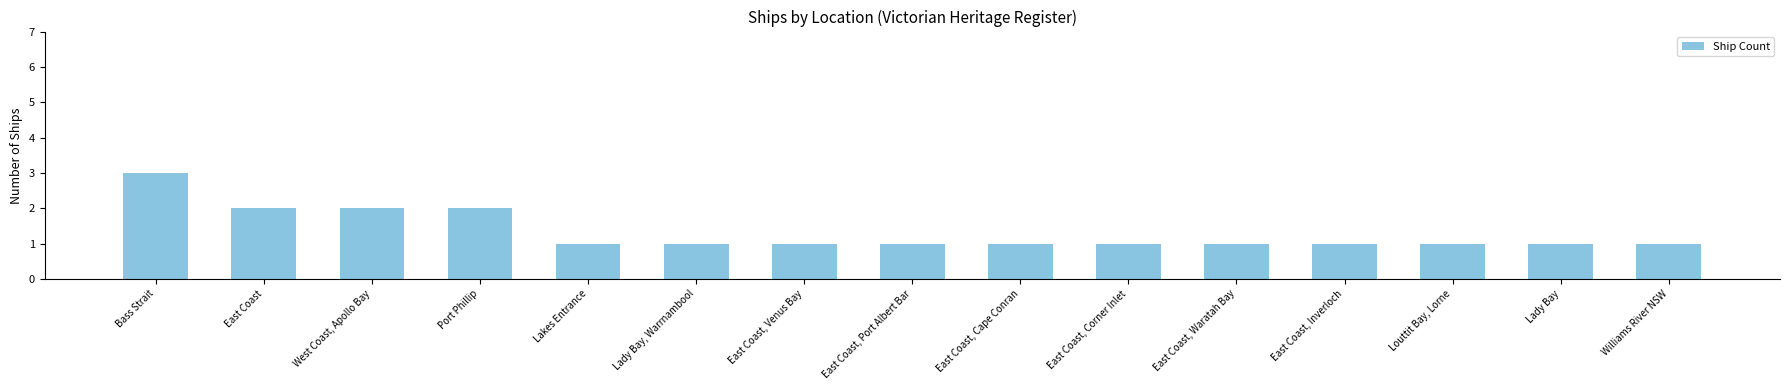

Does the chart contain any negative values?

No